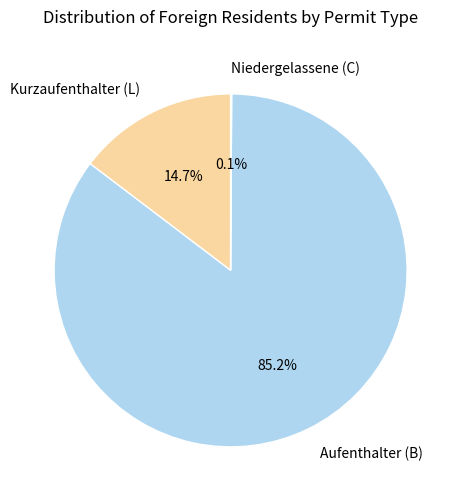

What percentage is NOT represented by Kurzaufenthalter (L)?

85.3%